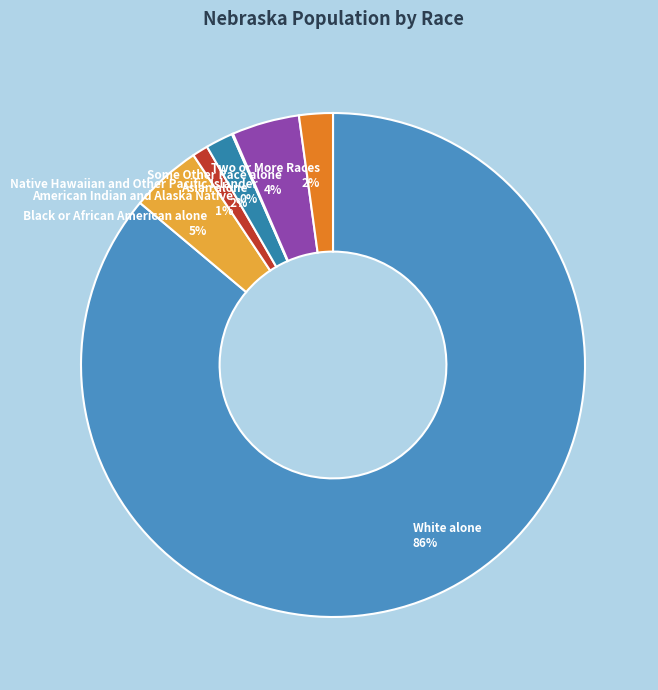

Do Asian alone and Two or More Races together represent more than half of the pie?

No